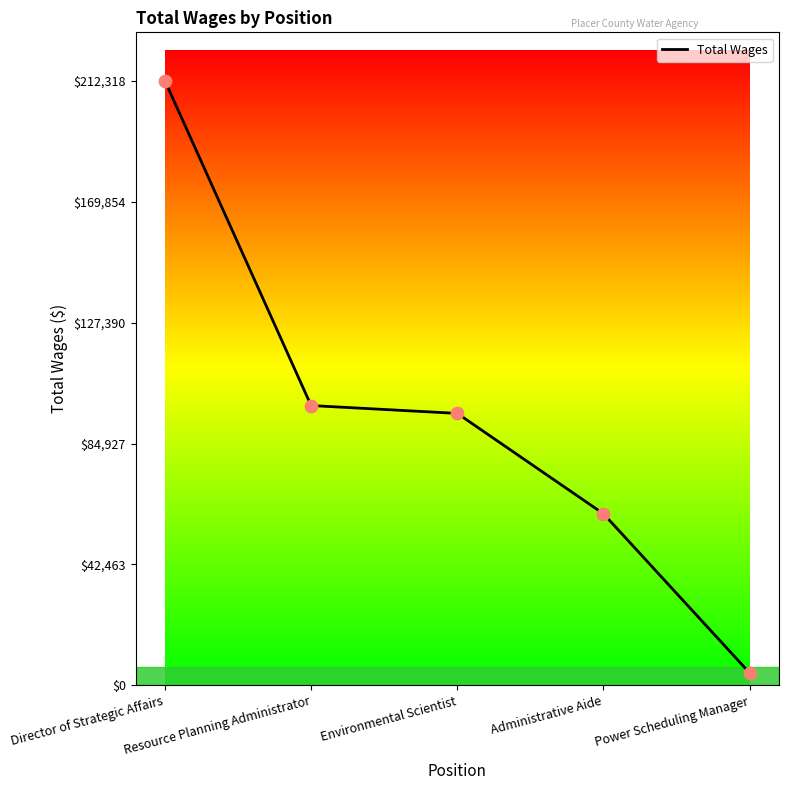

What is the change in value from Environmental Scientist to Power Scheduling Manager?

-91157